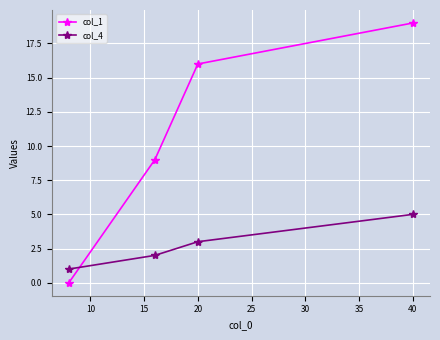

At how many categories does at least one series exceed 8?

3